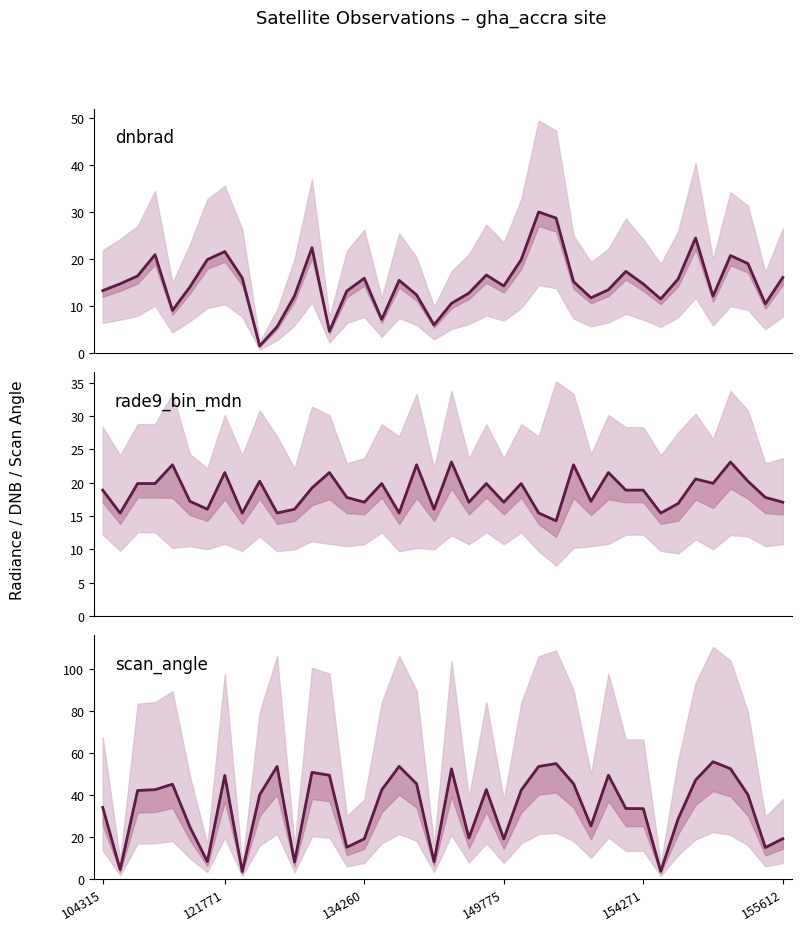

List the series in order of their overall mean, lowest first.

dnbrad, rade9_bin_mdn, scan_angle